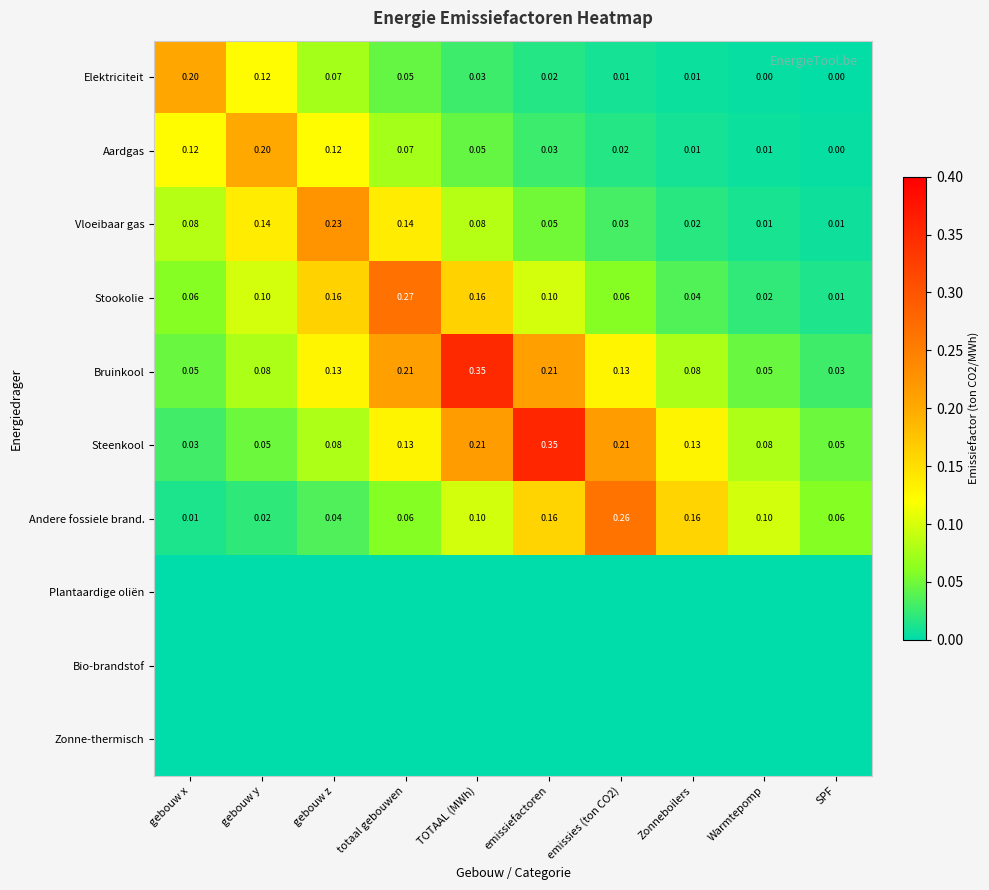

Is the value of Bruinkool at emissiefactoren greater than the value of Andere fossiele brand. at Zonneboilers?

Yes